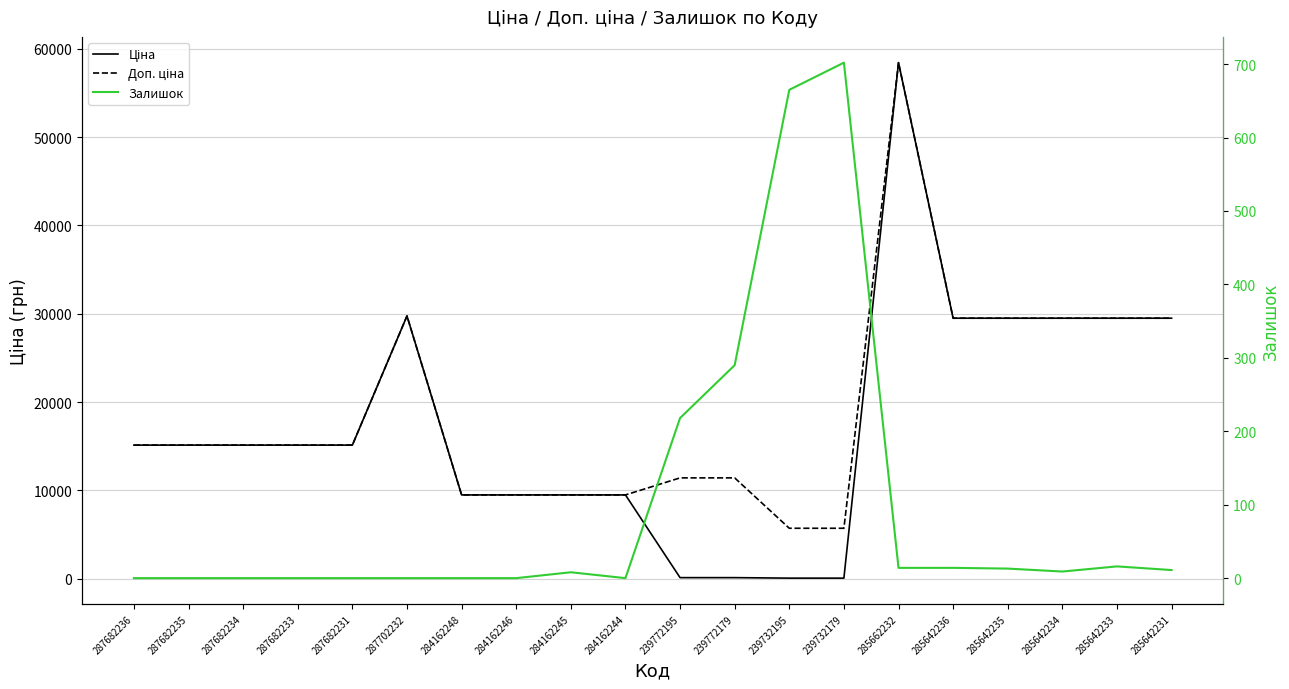

At which category does Залишок reach its first local valley?

284162244